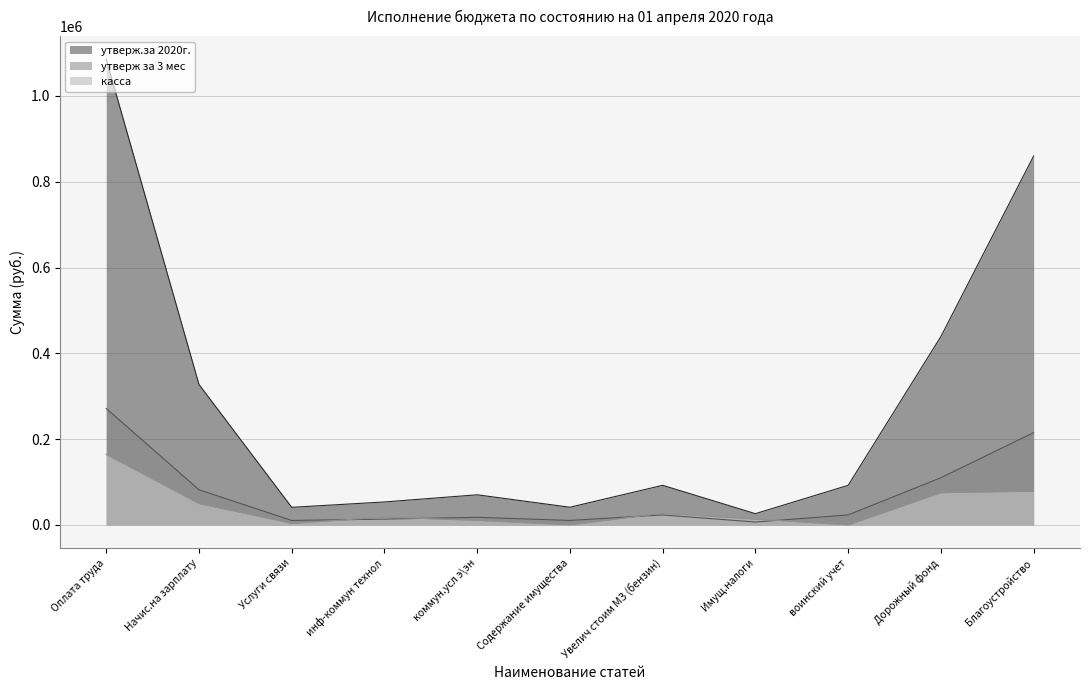

What is the label of the 1st point from the left?

Оплата труда